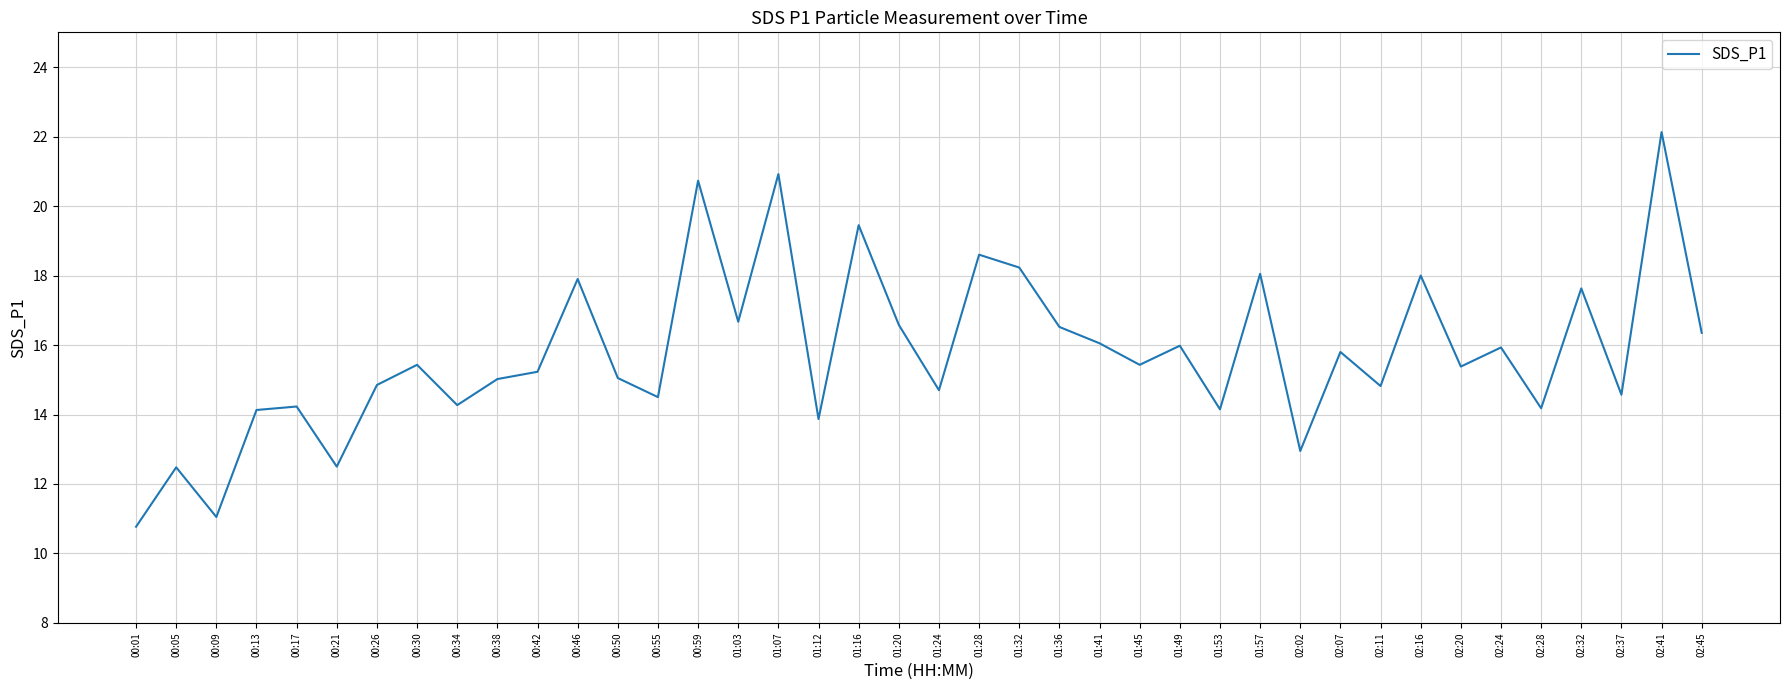

What is the change in value from 01:03 to 01:12?

-2.8